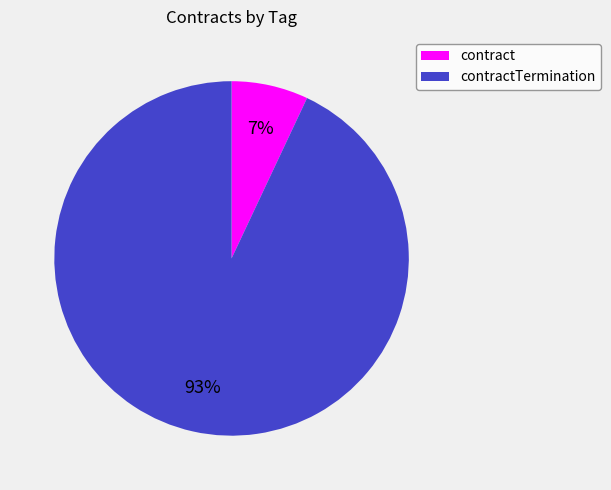

Rank the categories by value from lowest to highest.

contract, contractTermination